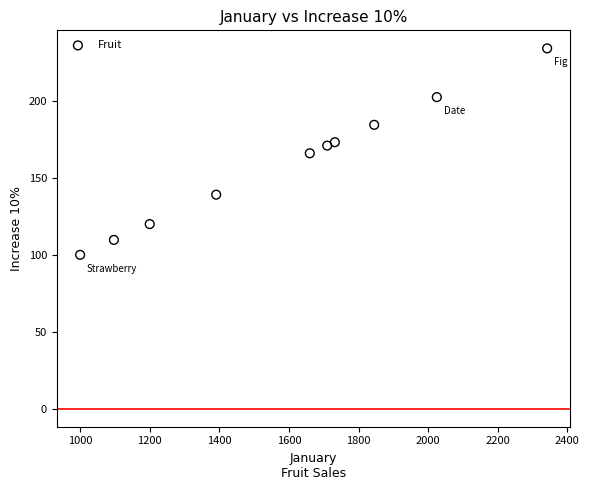

What is the range of X values (max minus min)?

1342.0